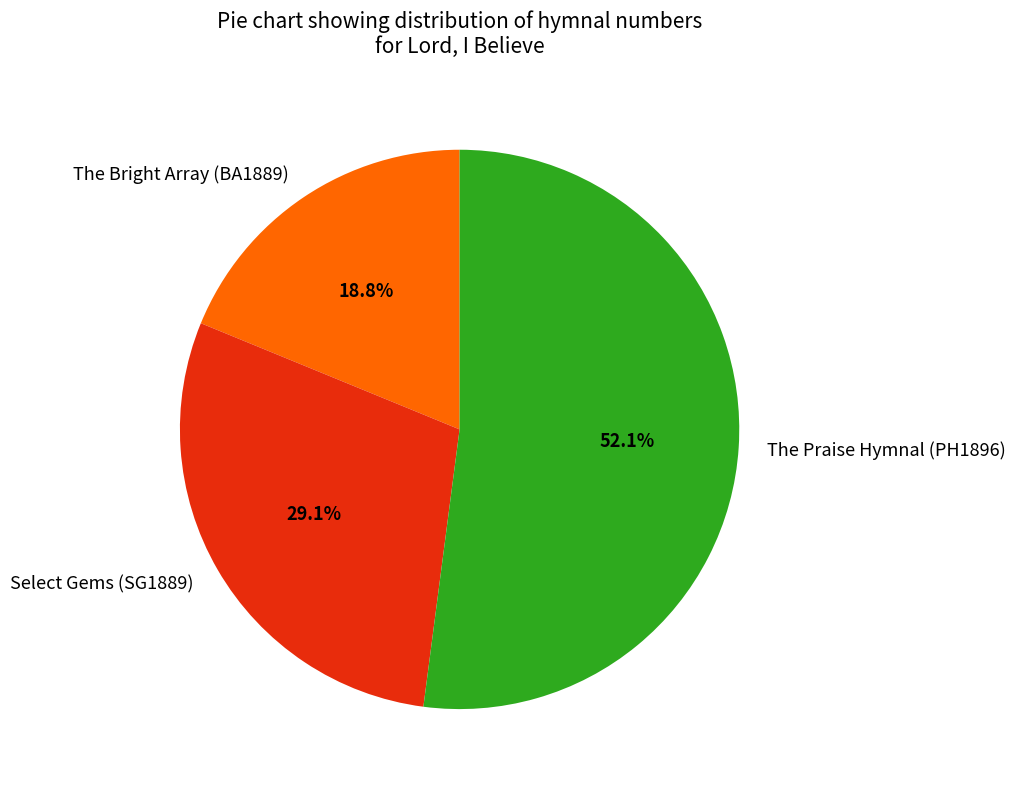

What is the smallest slice in the pie chart?

The Bright Array (BA1889)